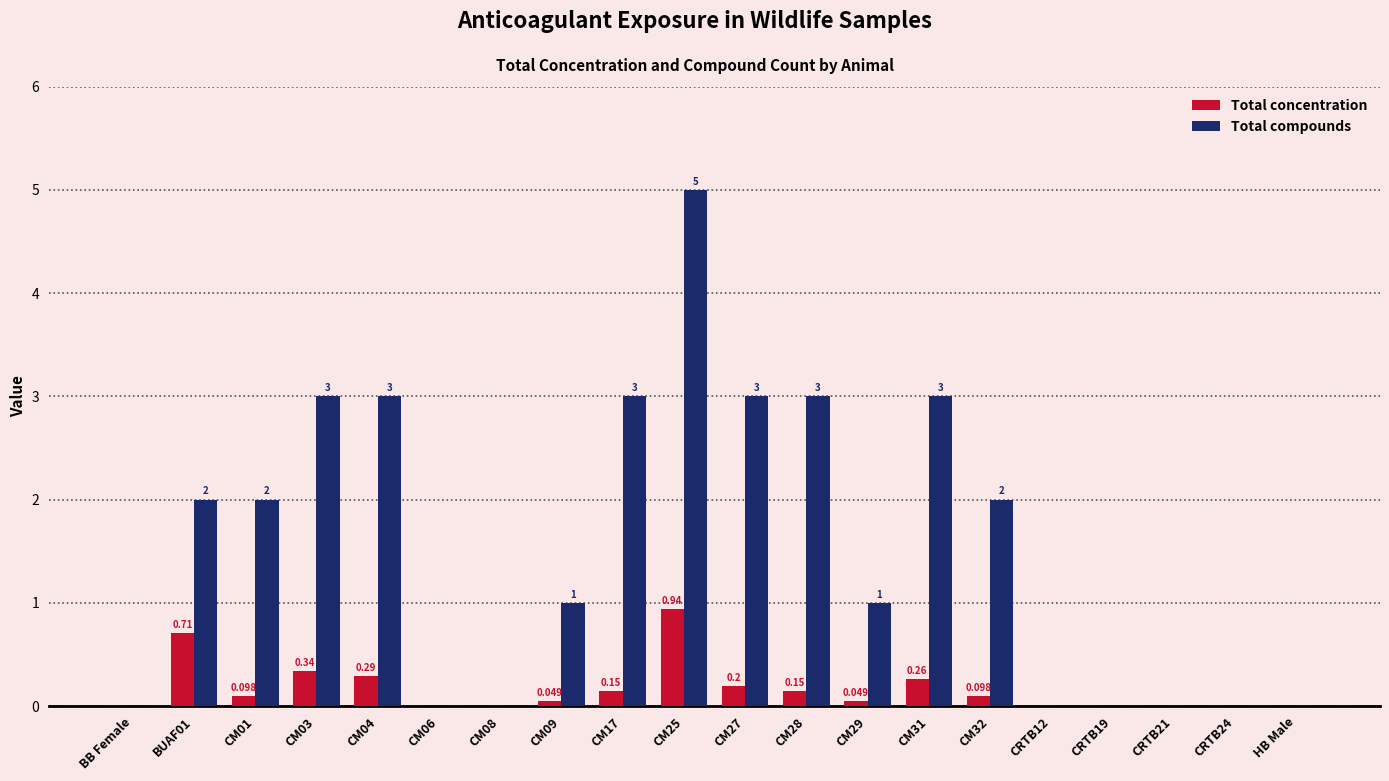

Count the Total compounds values in the range 0 to 3.

19